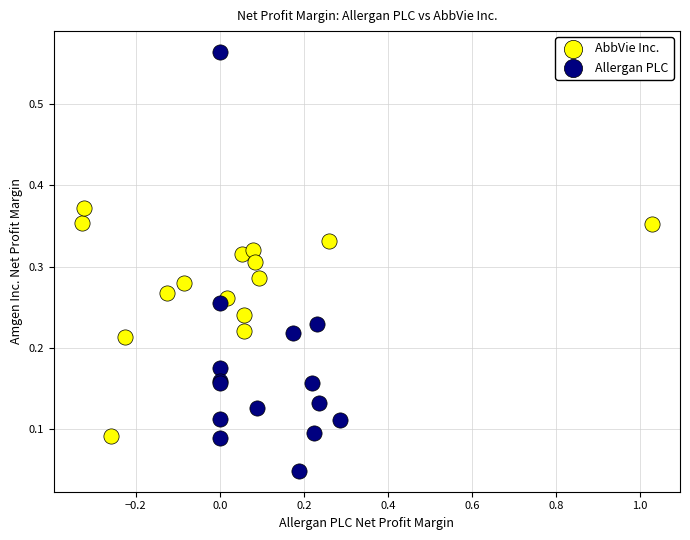

Which series contains the lowest Y value?

Allergan PLC